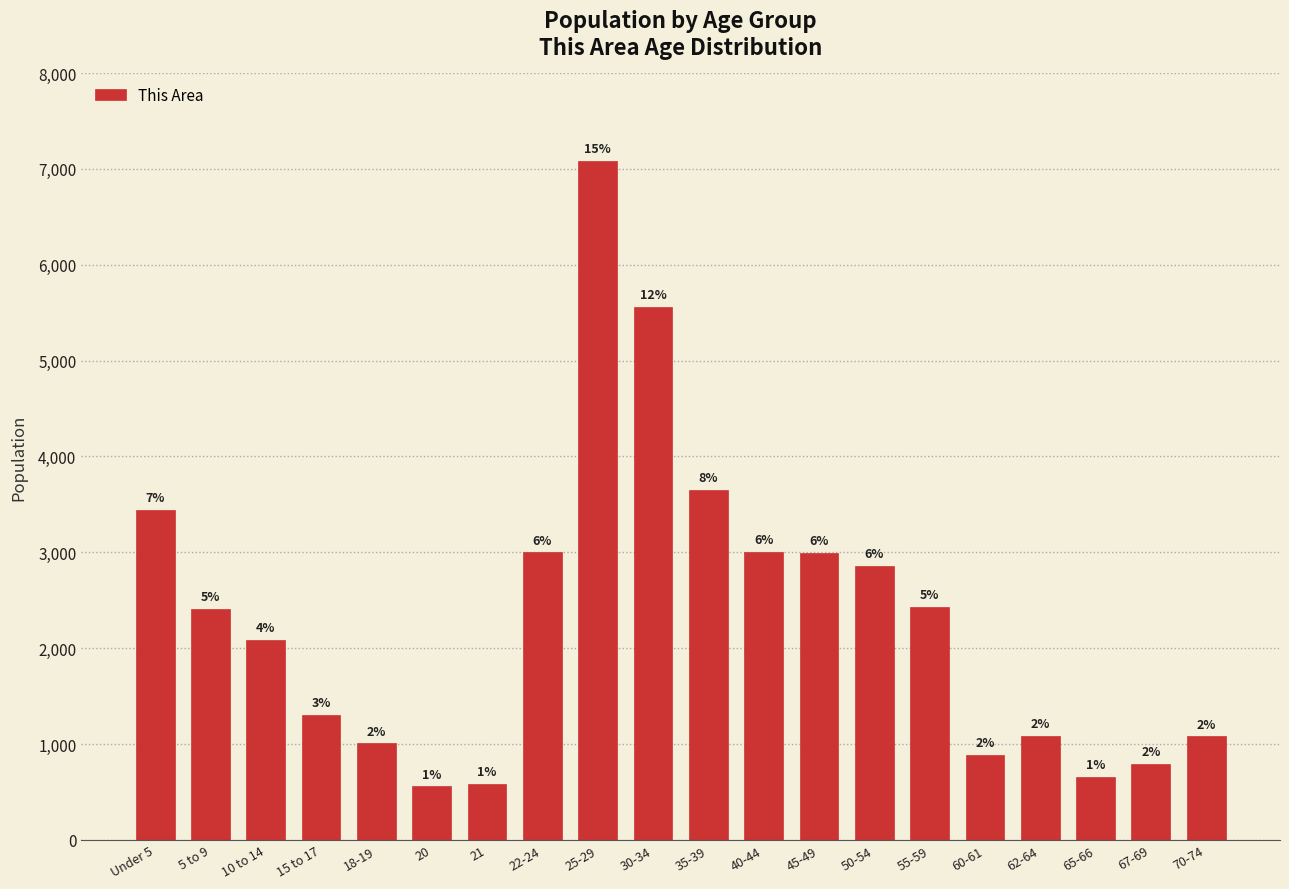

Which category has the lowest value across all series?

20